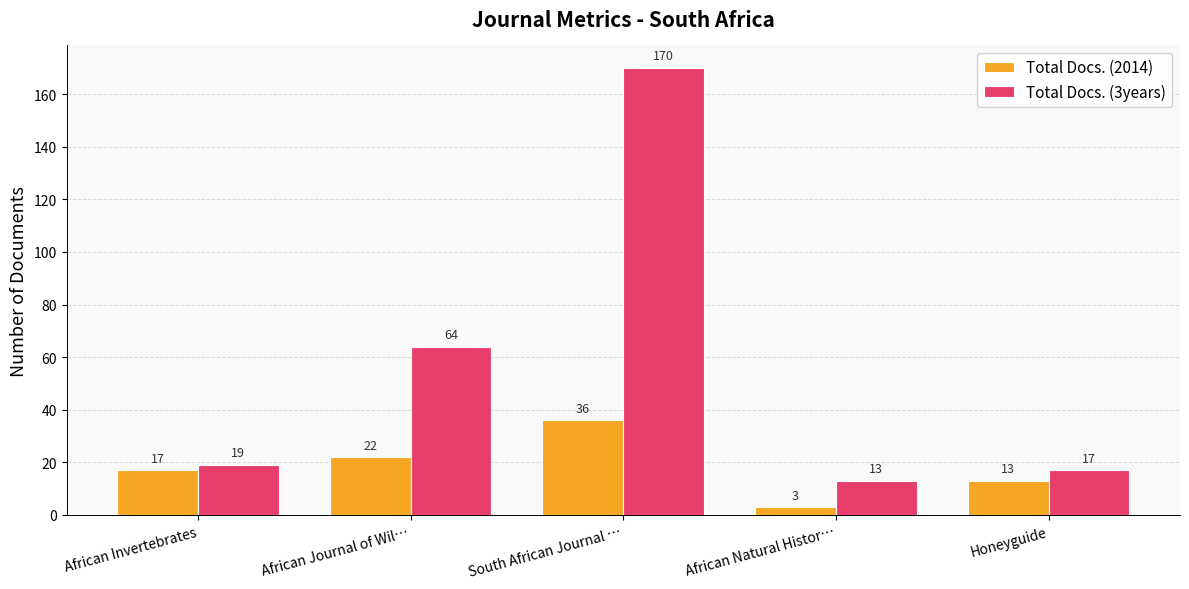

Rank the series by their maximum value, from lowest to highest.

Total Docs. (2014), Total Docs. (3years)